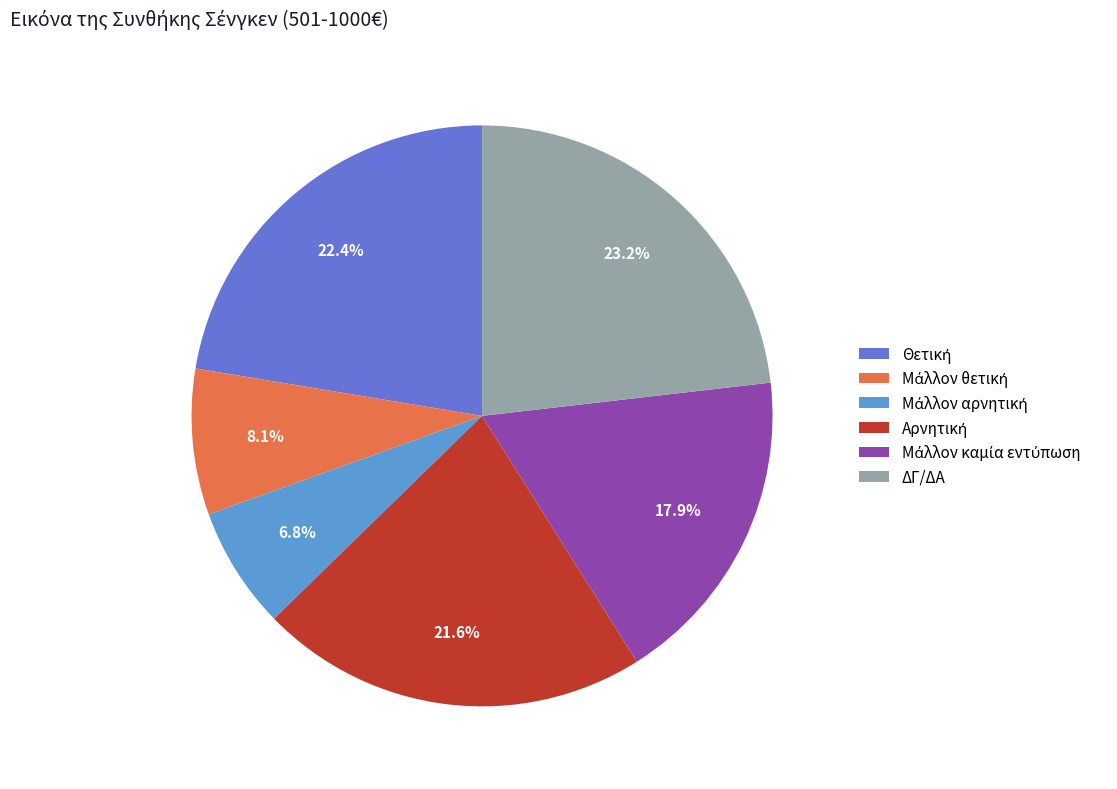

Is there a majority slice in this chart?

No